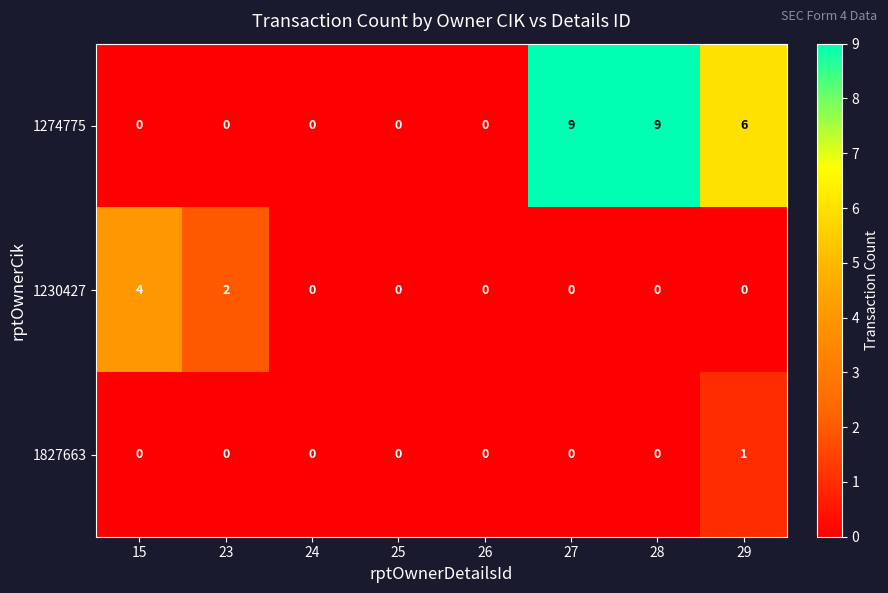

The value of 1274775 at 26 is 0. True or false?

True